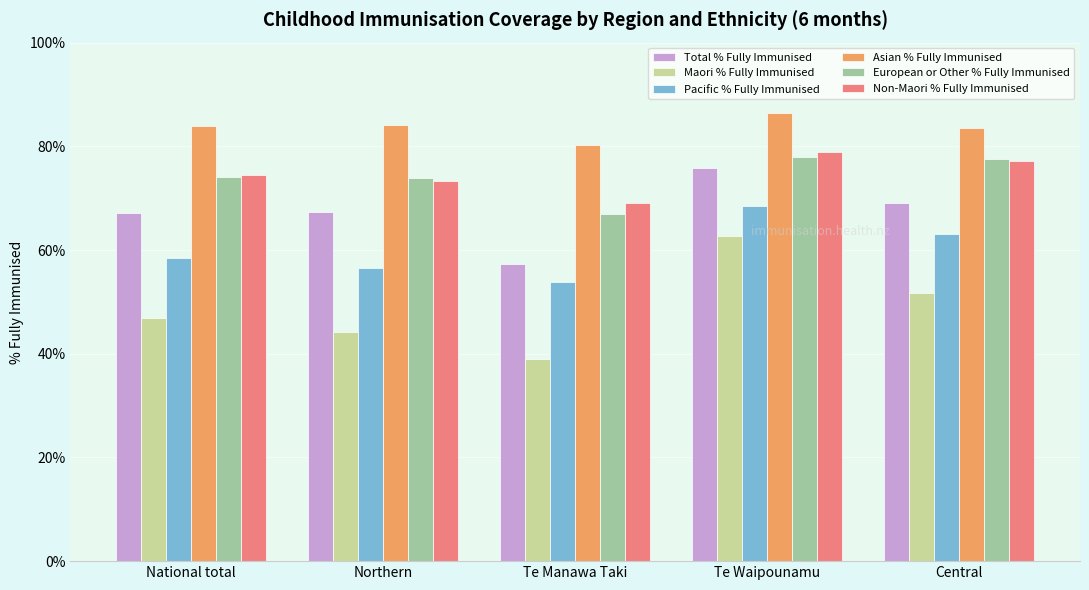

Where does the Maori % Fully Immunised series first go above 46?

National total